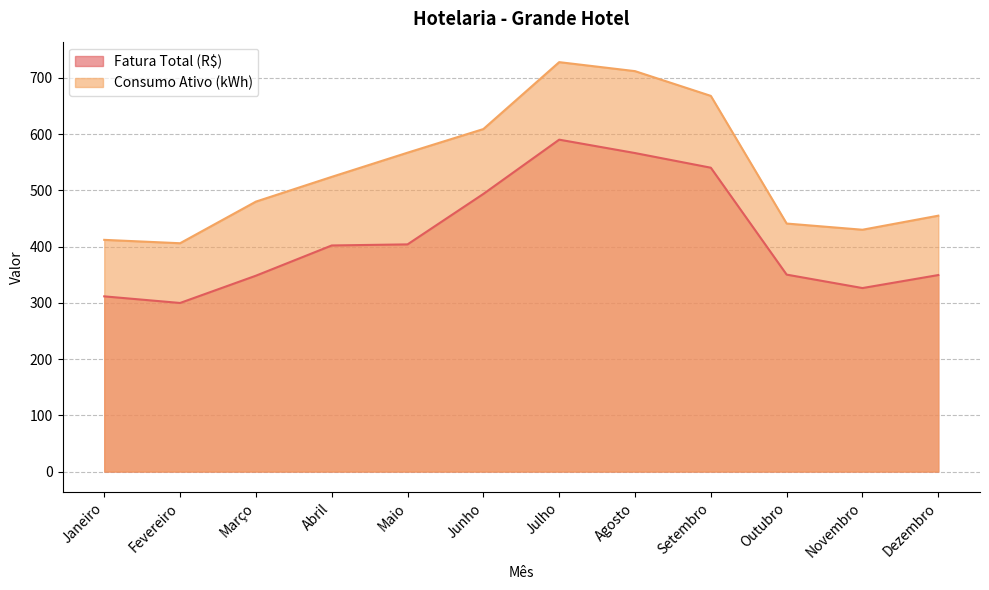

Which category has the highest value across all series?

Julho